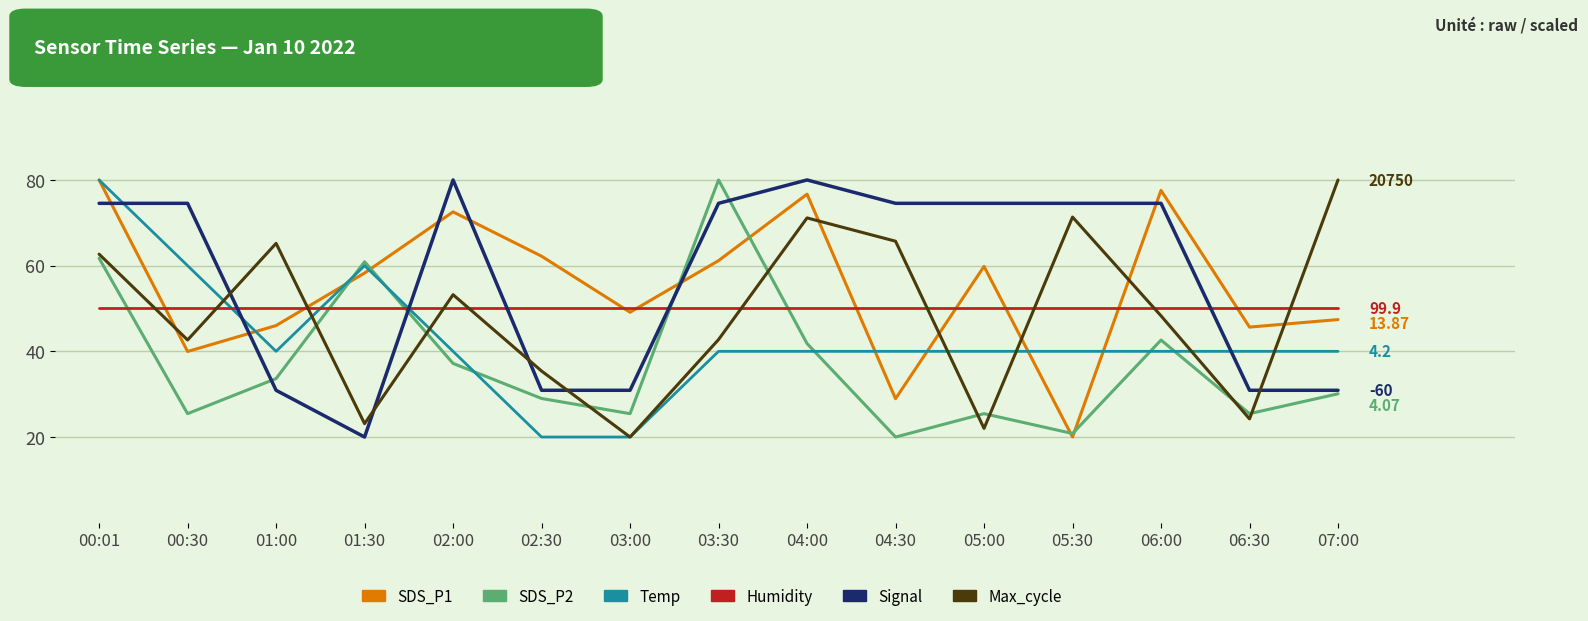

The Signal series shows 74.5 at 03:30. True or false?

True